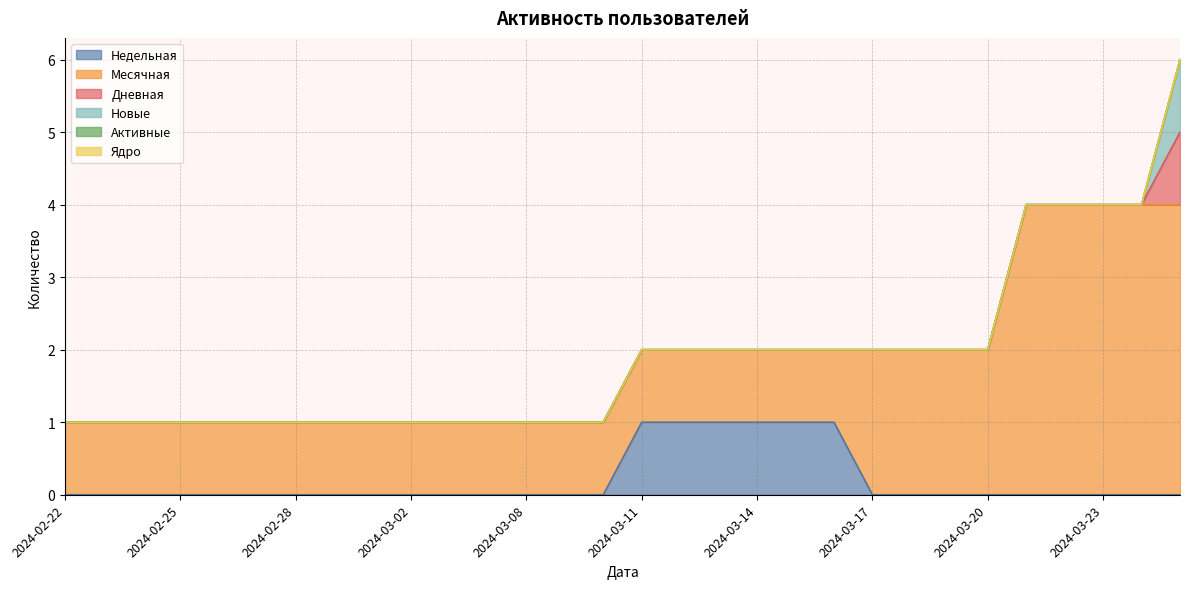

Does the chart have visible grid lines?

Yes